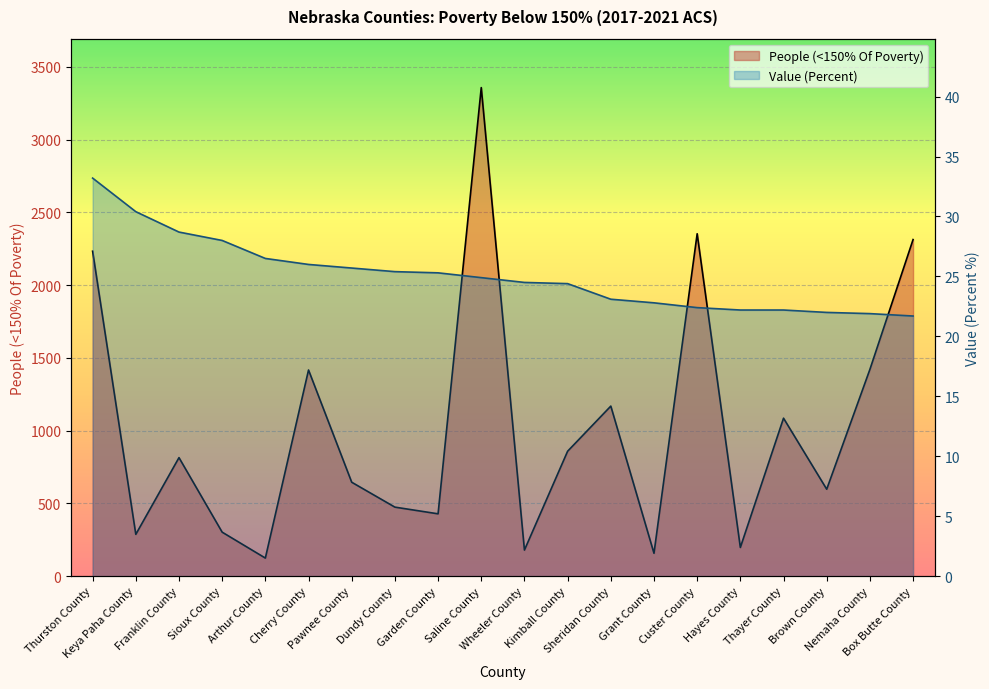

True or false: Value (Percent) and People (<150% Of Poverty) cross at least once.

False